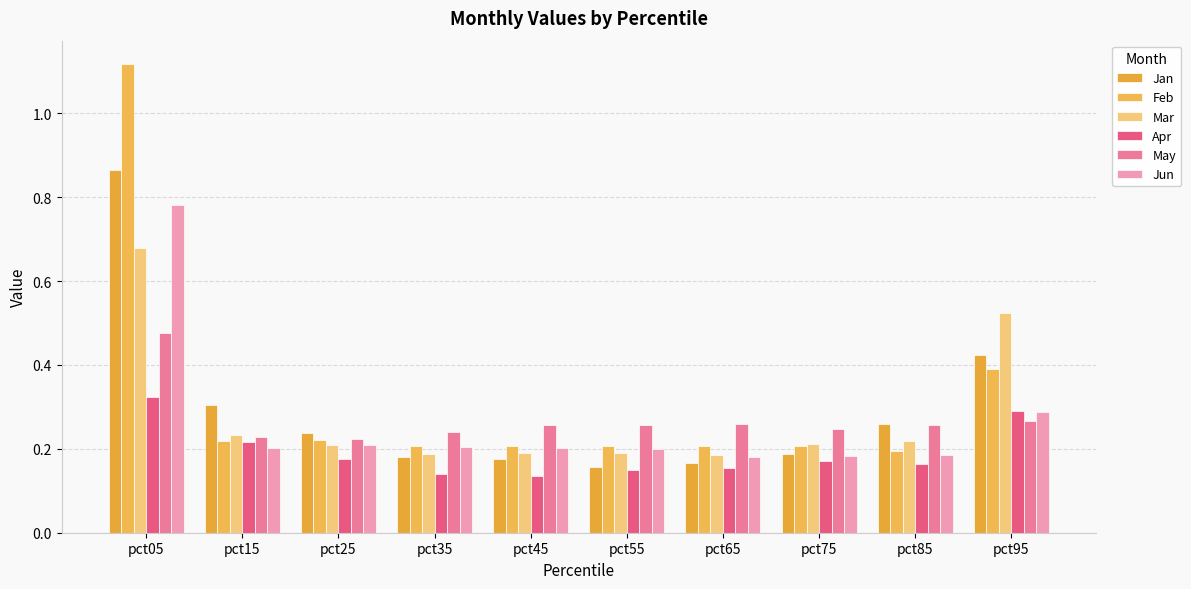

How many distinct data groups are displayed?

6